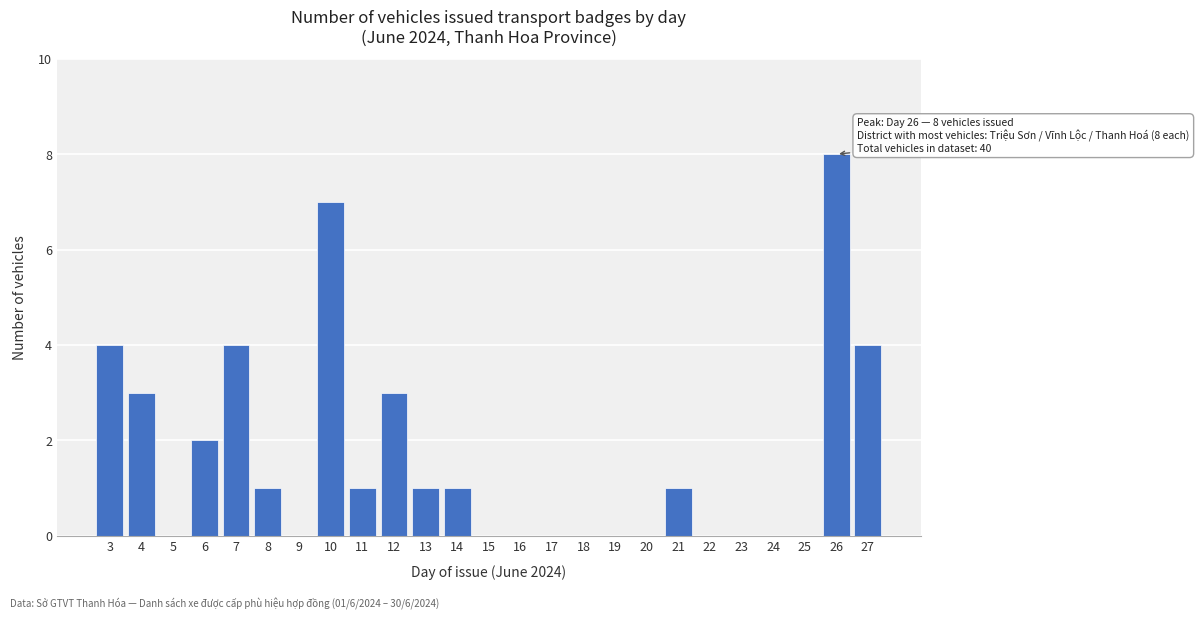

Reading right to left, extract all data points from this chart.

27=4	26=8	25=0	24=0	23=0	22=0	21=1	20=0	19=0	18=0	17=0	16=0	15=0	14=1	13=1	12=3	11=1	10=7	9=0	8=1	7=4	6=2	5=0	4=3	3=4